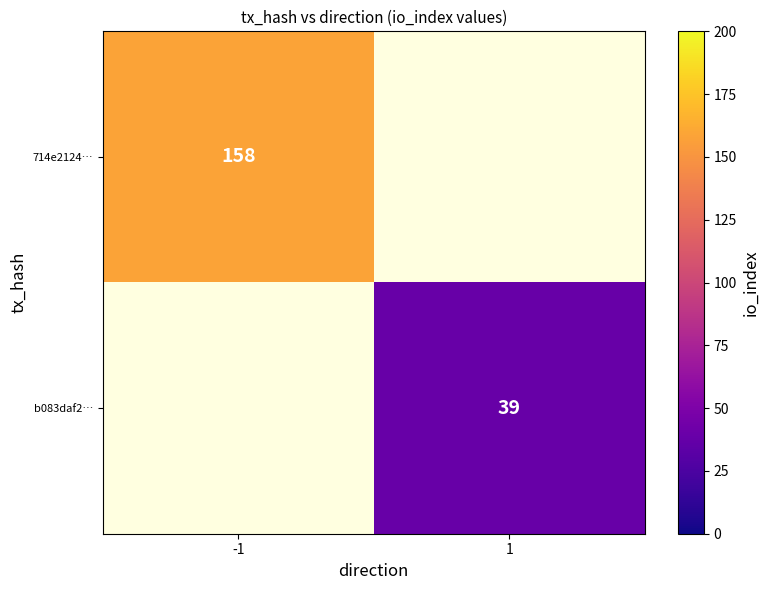

At which label is 714e2124… closest to 158?

-1